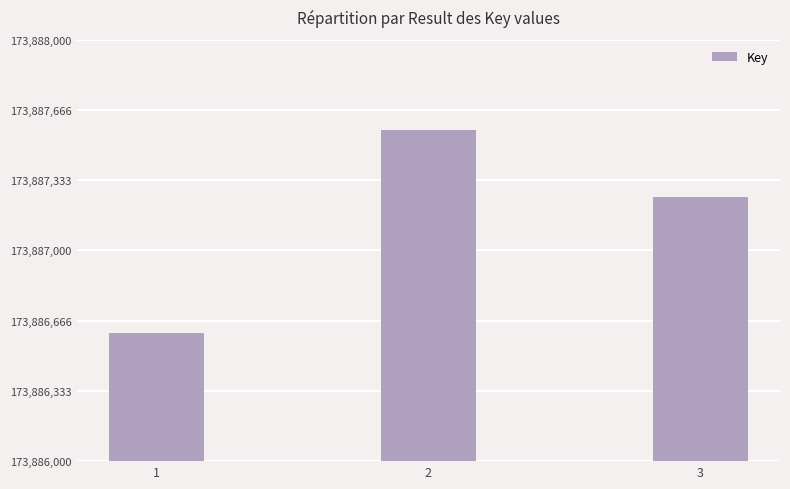

What is the value of the 1st bar from the left?

173886606